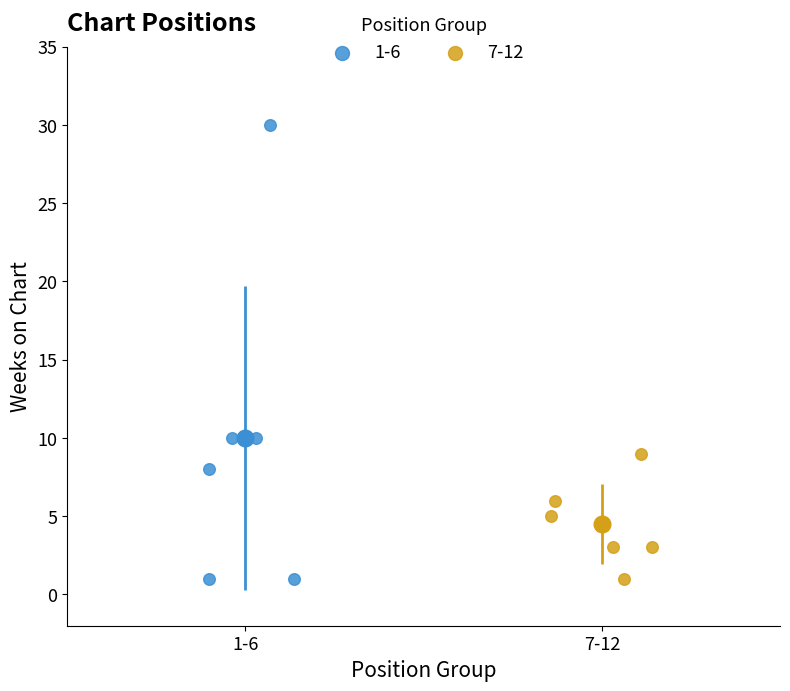

Which series has the largest Y range (max minus min)?

1-6